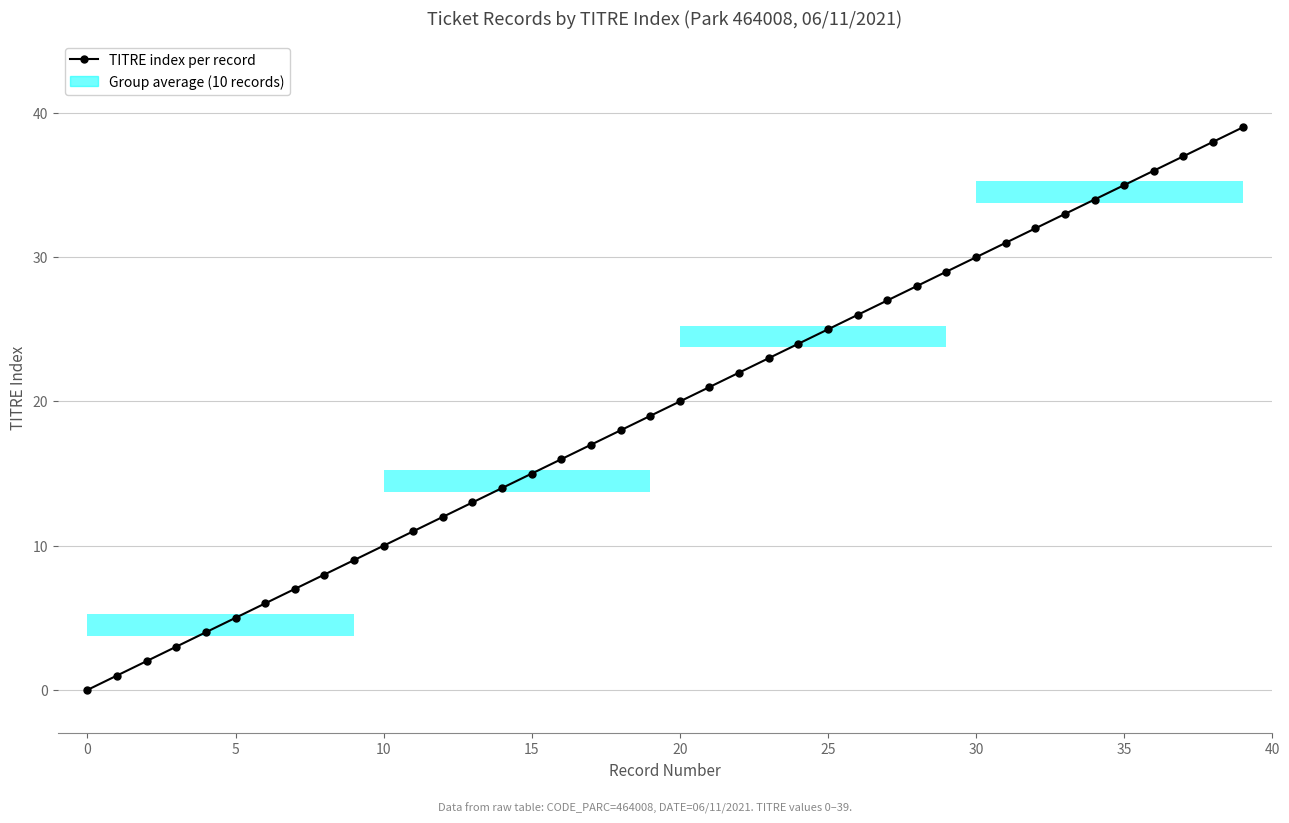

Reading left to right, transcribe all the data shown in this chart.

0	1	2	3	4	5	6	7	8	9	10	11	12	13	14	15	16	17	18	19	20	21	22	23	24	25	26	27	28	29	30	31	32	33	34	35	36	37	38	39